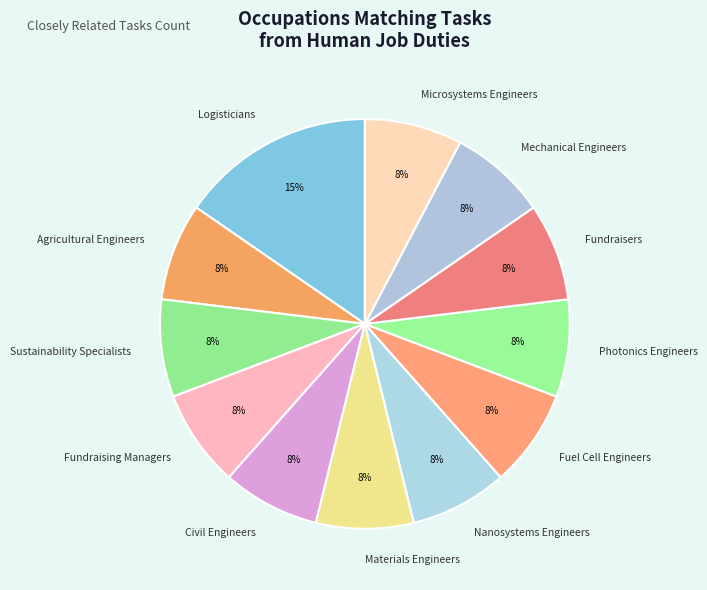

To the nearest percent, what is the average slice percentage?

8%